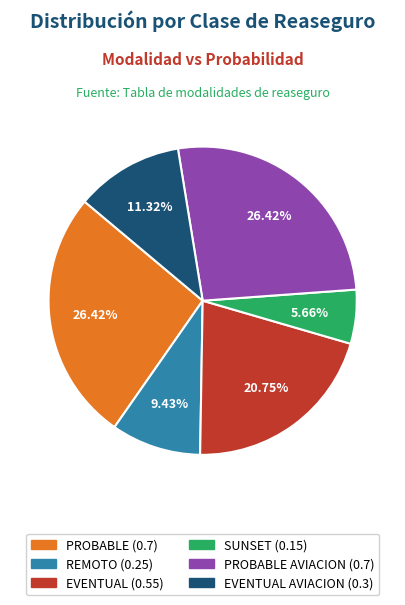

Count the number of slices in the pie.

6